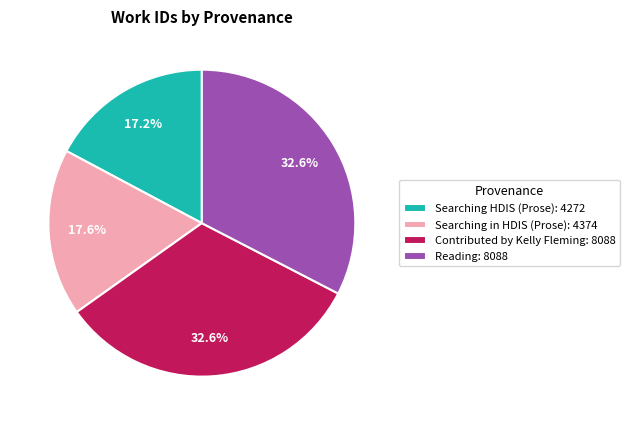

Does Contributed by Kelly Fleming represent more than half of the total?

No